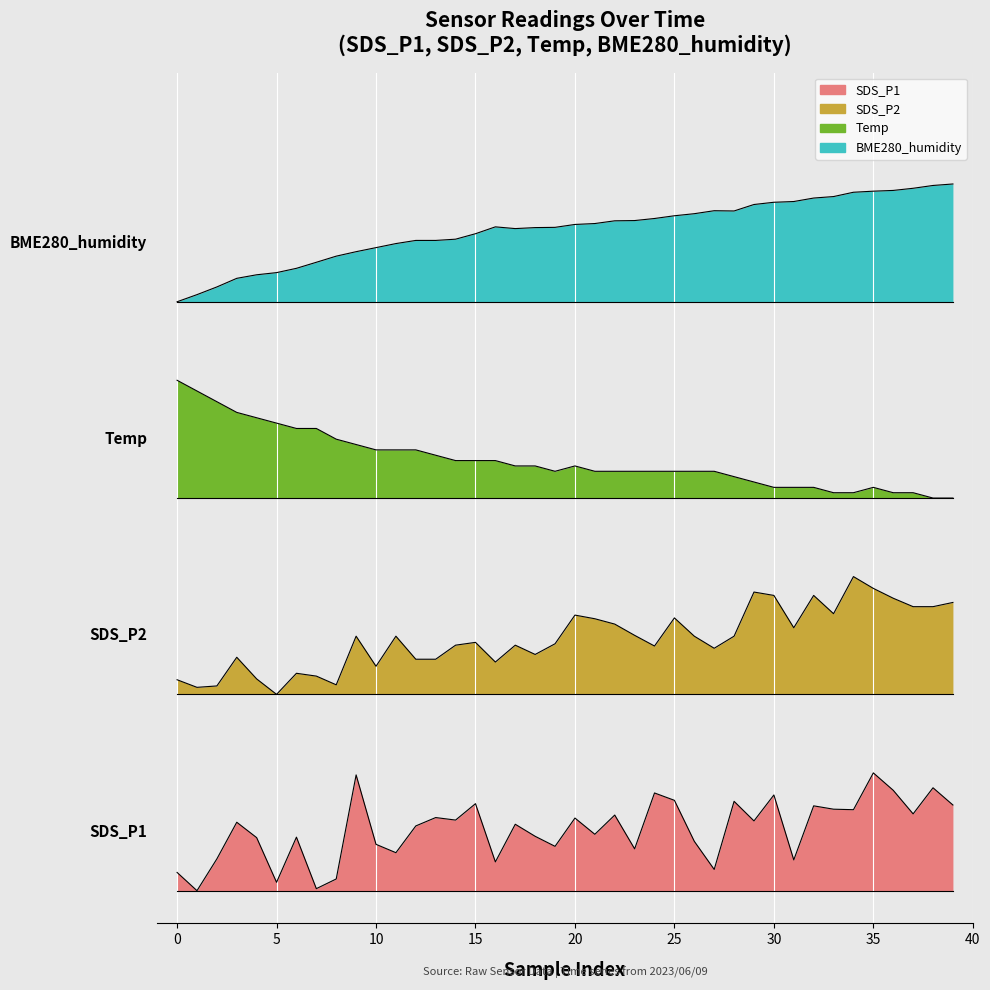

Is it true that SDS_P1 equals 6.4 at 32?

False